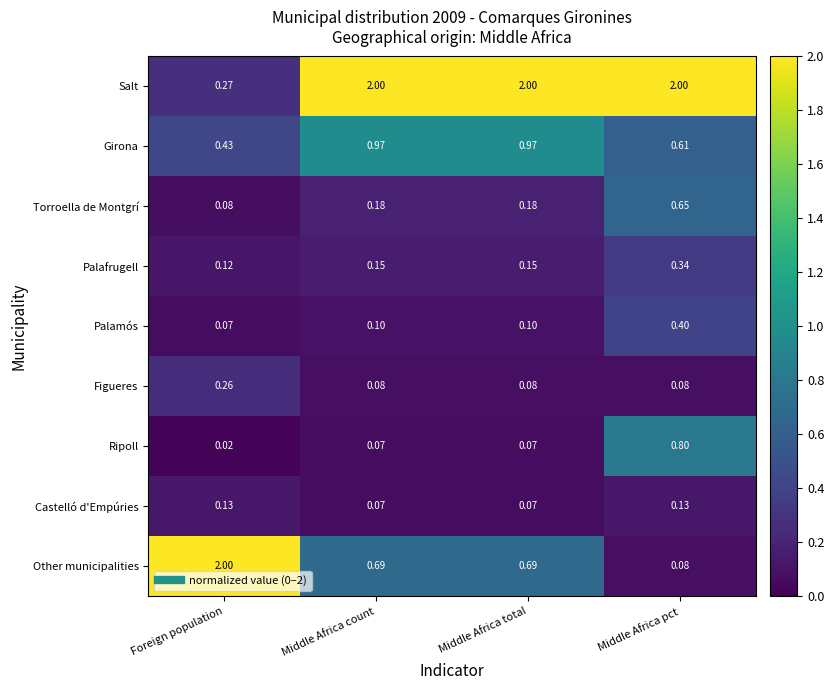

Which label corresponds to the smallest value in the chart?

Foreign population